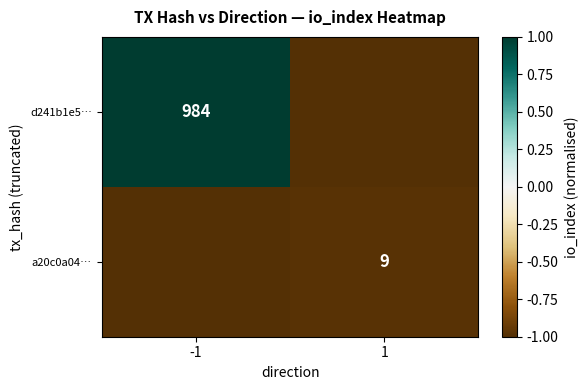

The a20c0a04… series shows 9 at 1. True or false?

True